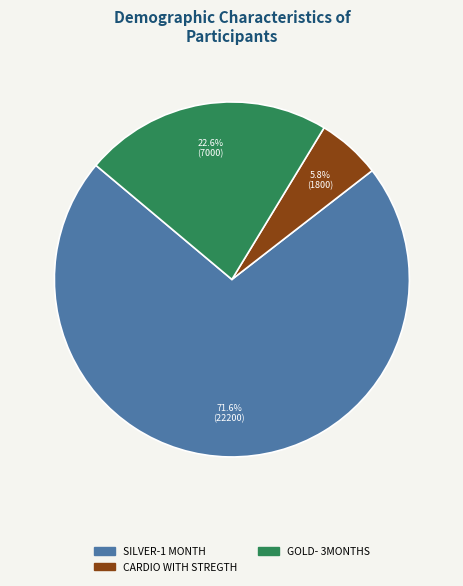

Does any single category account for the majority?

Yes